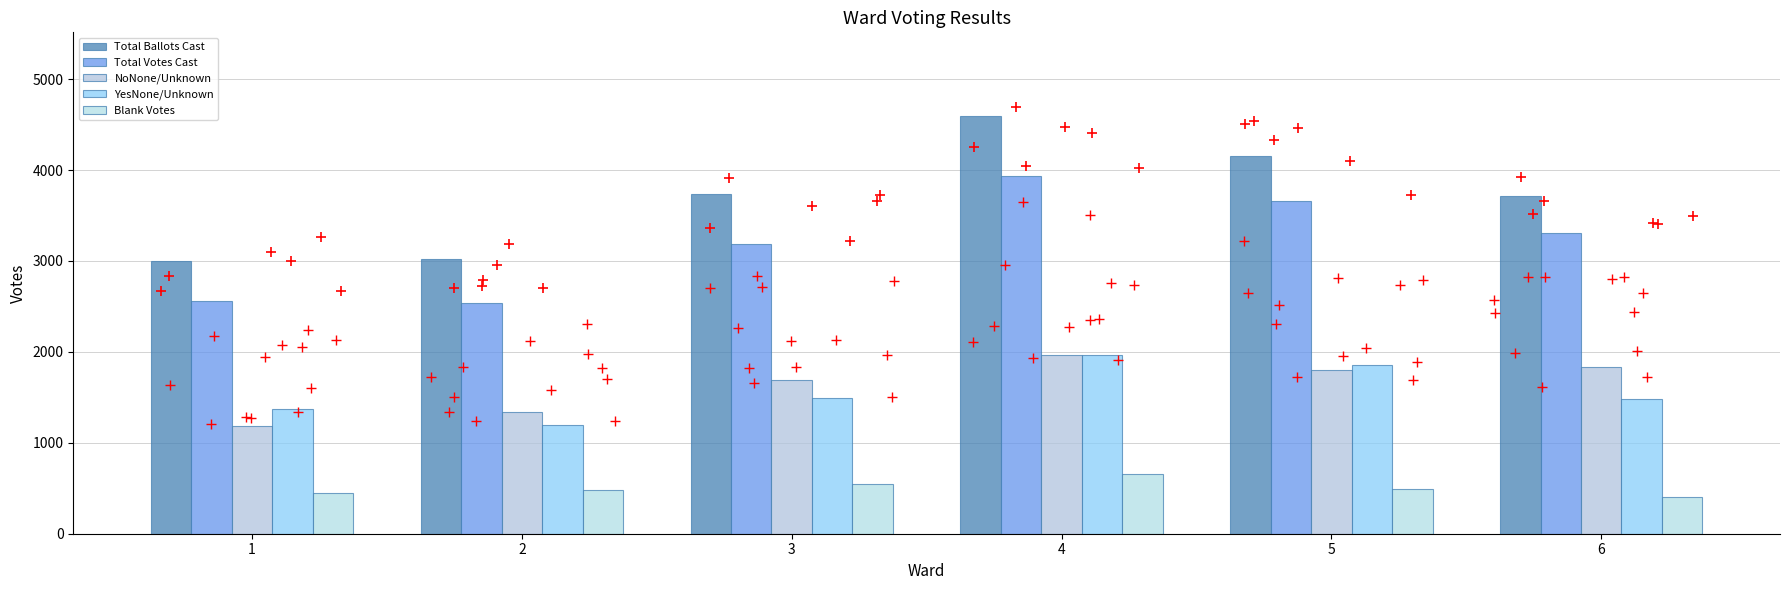

Which series has the widest spread of Y values?

Total Ballots Cast